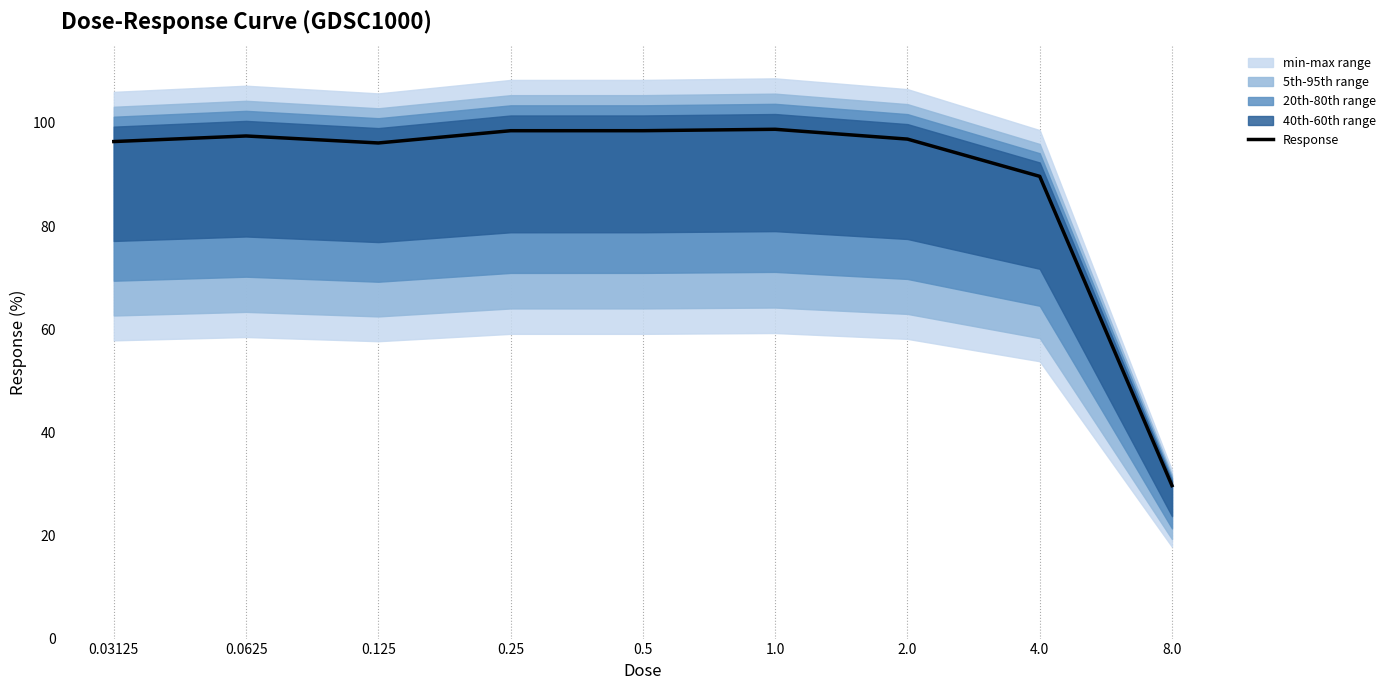

Which has a higher value, 0.03125 or 1.0?

1.0